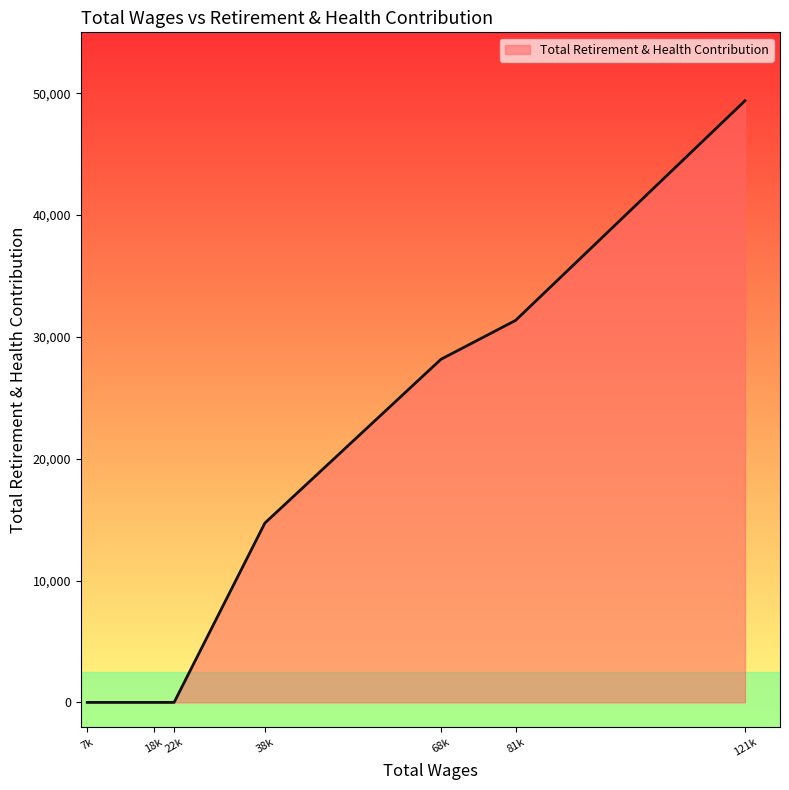

At which label is the value closest to 24691?

68k